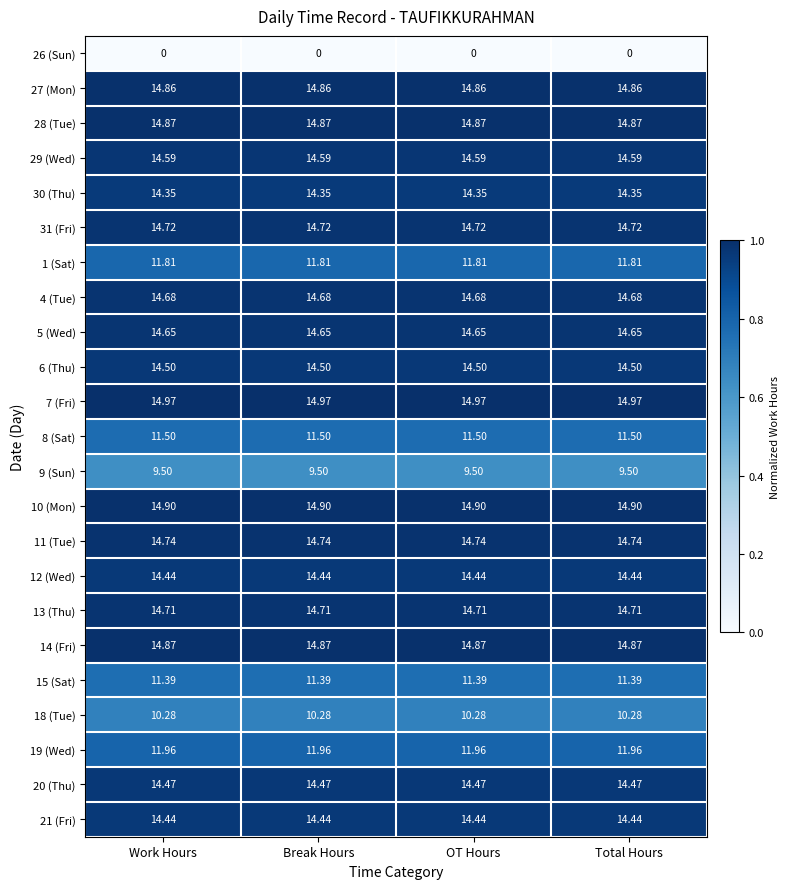

Is the value of 1 (Sat) at Total Hours greater than the value of 27 (Mon) at Total Hours?

No